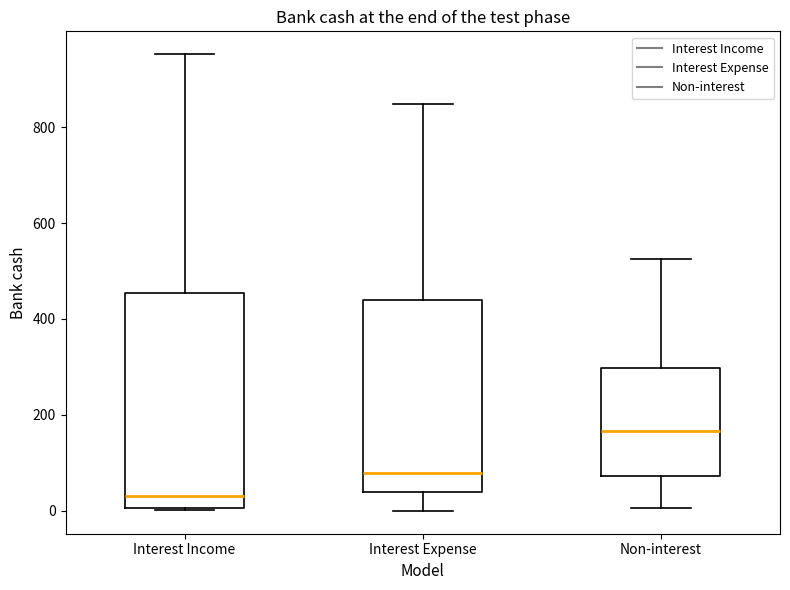

Reading left to right, transcribe this box plot: for each box, give where its median line is, the range the box spans, and where its two whiskers end, as read against the y-axis. The values are not printed on the chart, so give them approximately, as read against the axis.

Interest Income: median 40, box 0 to 460, whiskers 0 to 960
Interest Expense: median 80, box 40 to 440, whiskers 0 to 840
Non-interest: median 160, box 80 to 300, whiskers 0 to 520